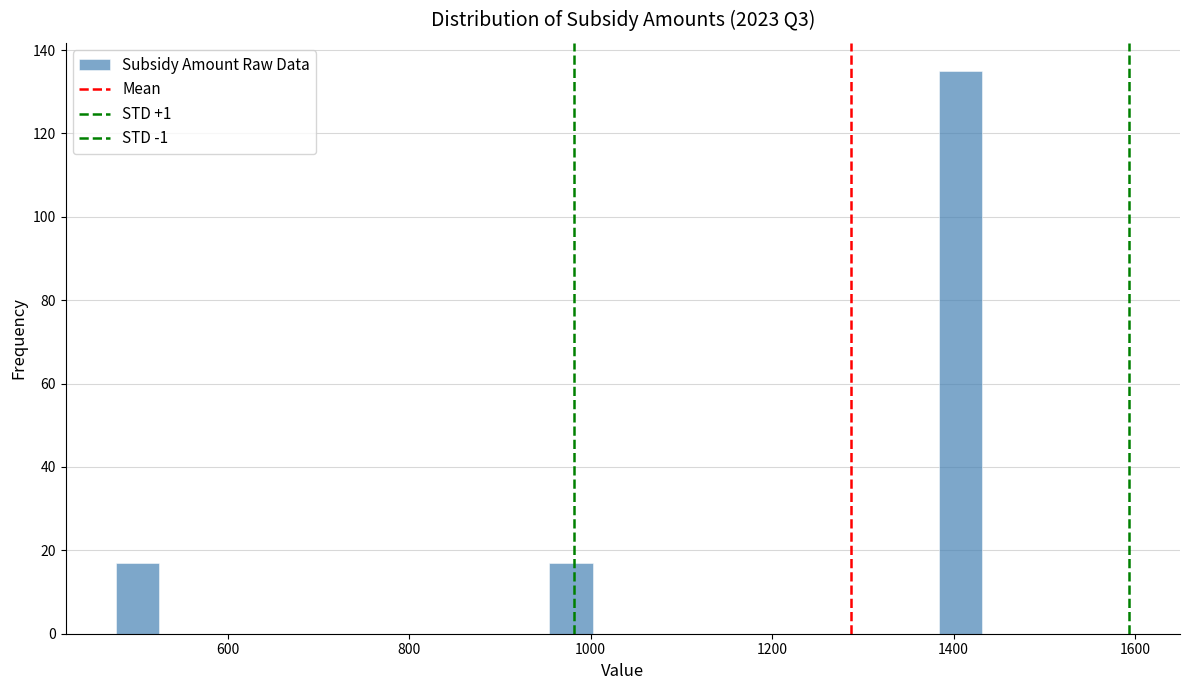

Read against the x-axis, roughly where is the centre of the tallest bar?

1400